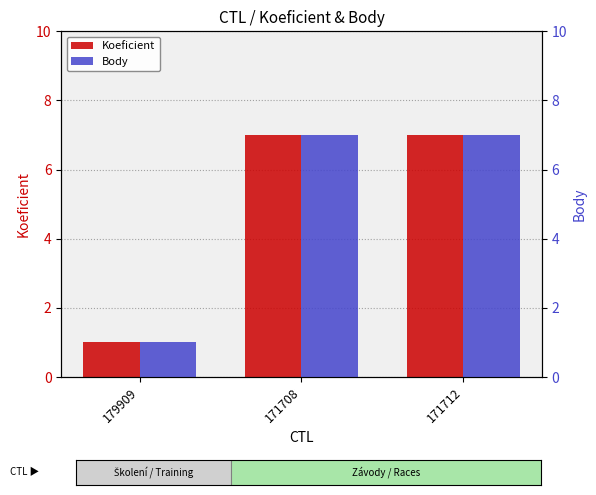

At which label does Body reach its peak?

171708